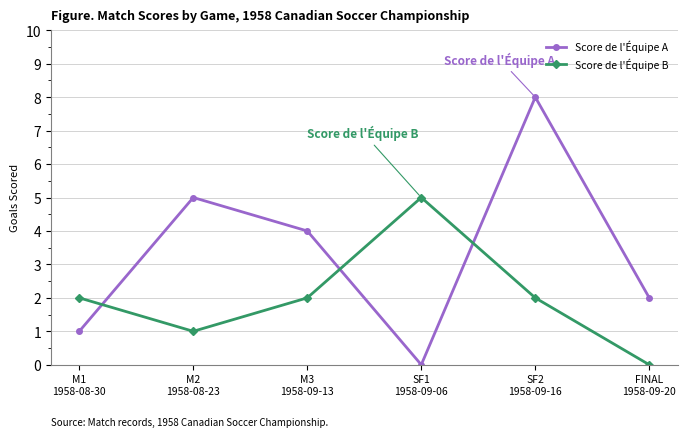

How many positive values does the Score de l'Équipe A series have?

5